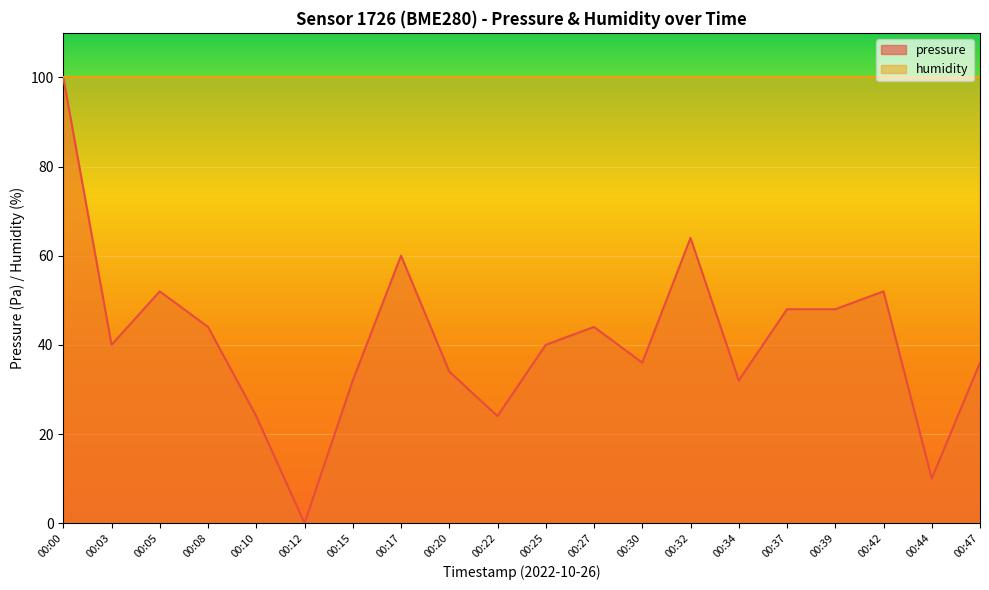

Does the chart display data point markers on the line(s)?

No